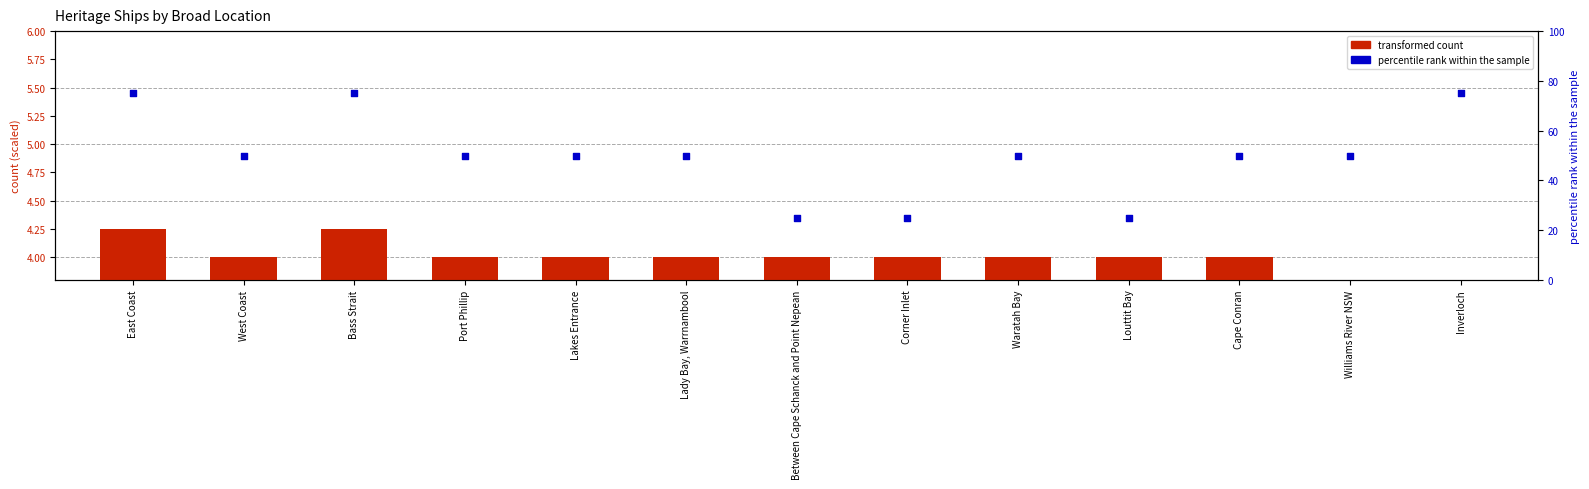

Which series contains the lowest Y value?

transformed count